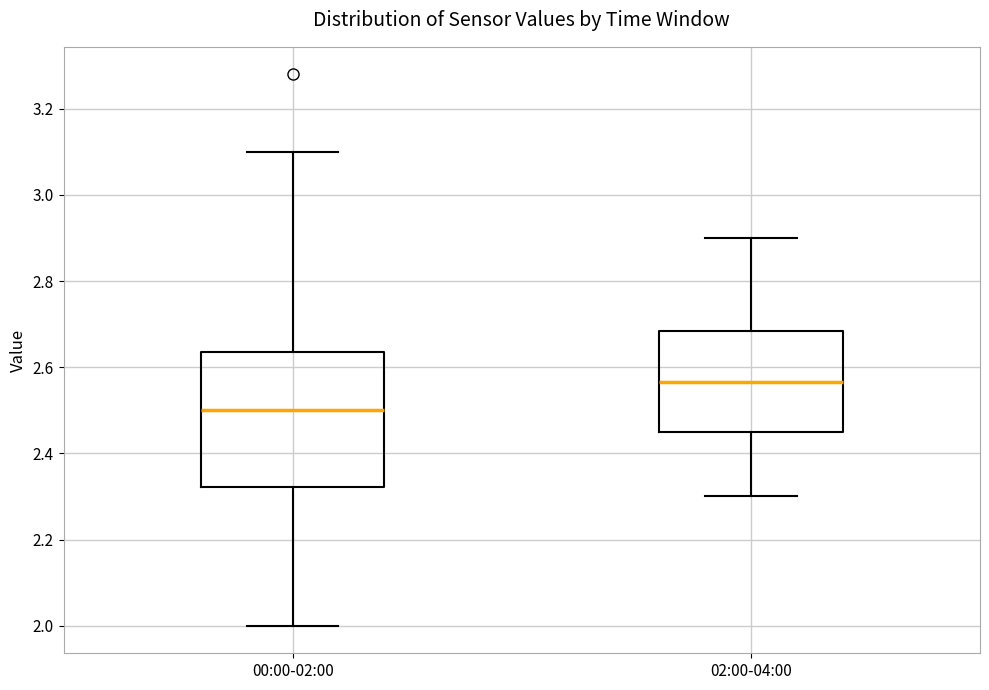

Reading left to right, transcribe this box plot: for each box, give where its median line is, the range the box spans, and where its two whiskers end, as read against the y-axis. The values are not printed on the chart, so give them approximately, as read against the axis.

00:00-02:00: median 2.50, box 2.32 to 2.64, whiskers 2.00 to 3.10
02:00-04:00: median 2.56, box 2.46 to 2.68, whiskers 2.30 to 2.90